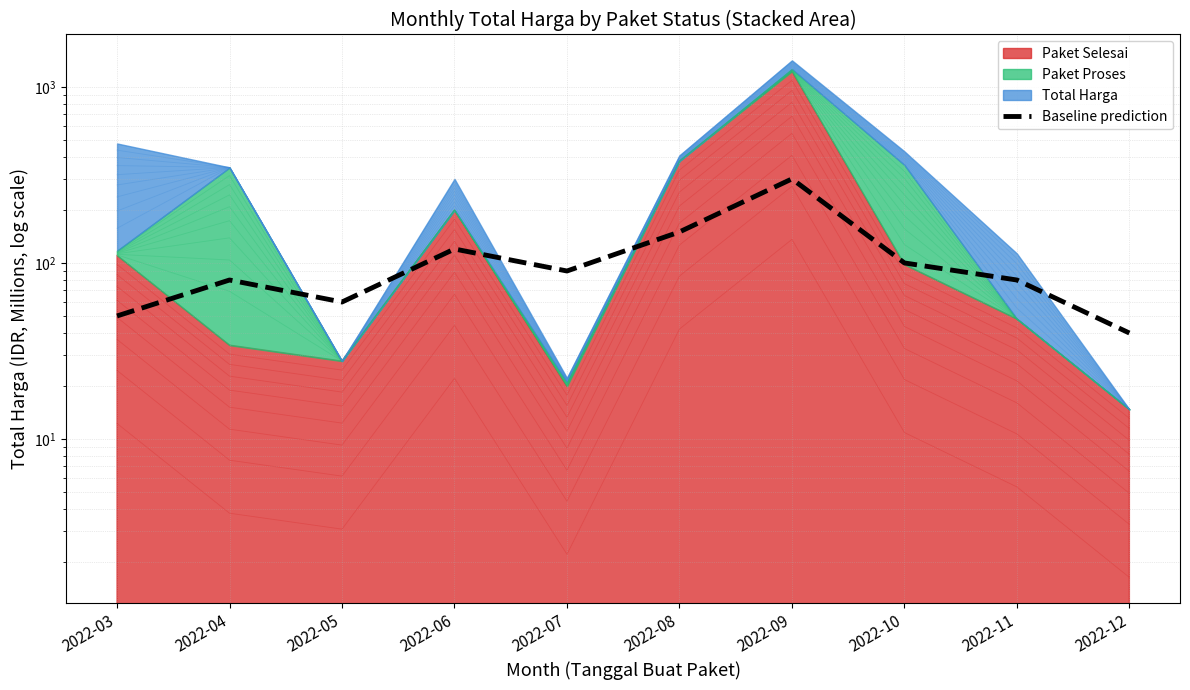

What is the difference between the values at 2022-12 and 2022-10?

60